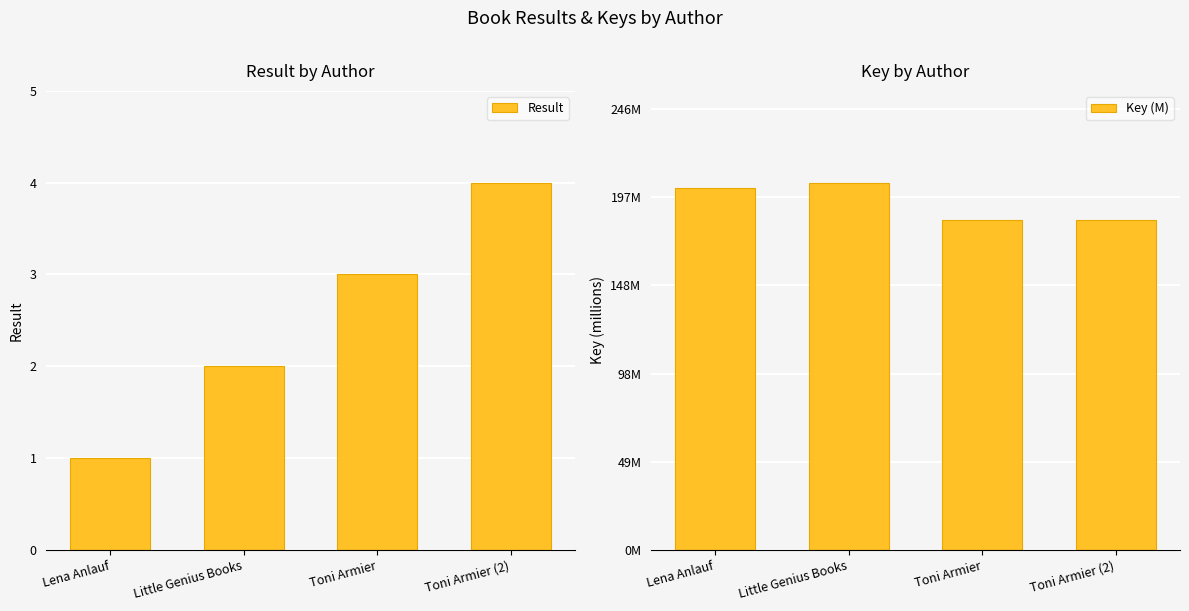

Is it true that Key (M) equals 204.9 at Little Genius Books?

True